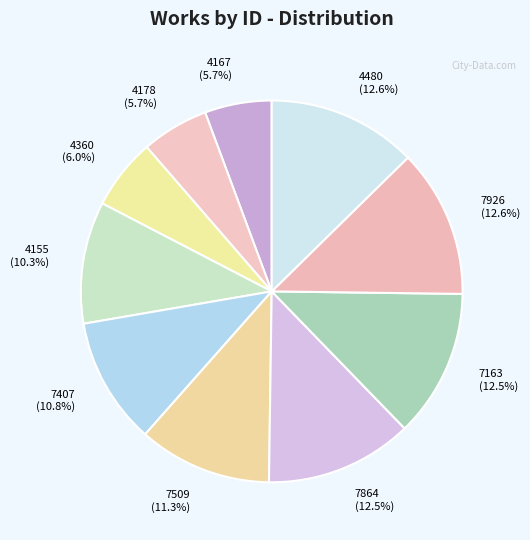

Approximately how many times larger is the value at 7864 (12.5%) compared to 7926 (12.6%)?

1.0